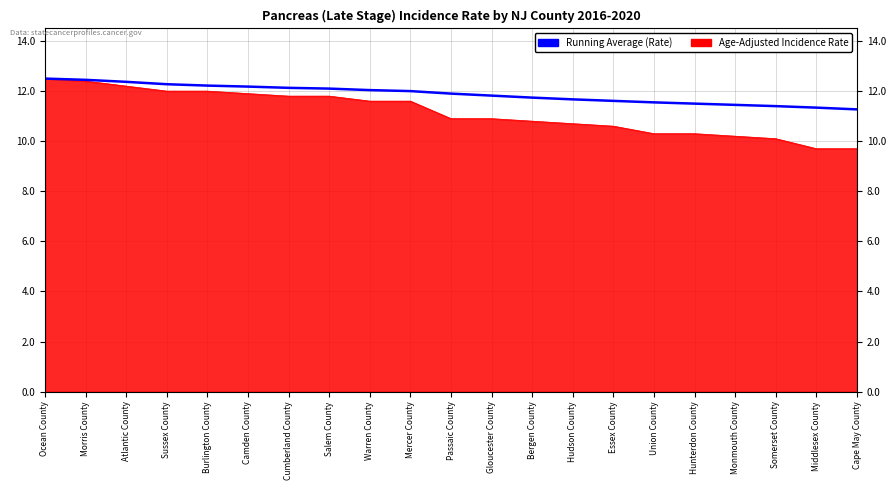

Which has a higher value, Mercer County or Hunterdon County?

Mercer County